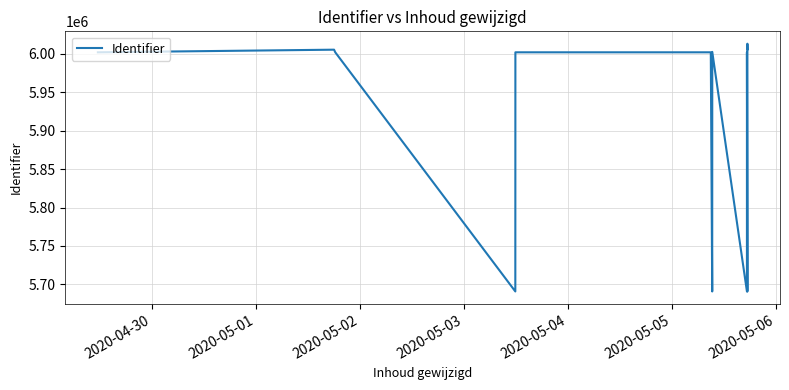

Between 2020-05-05 and 2020-04-30, which is larger?

2020-05-05